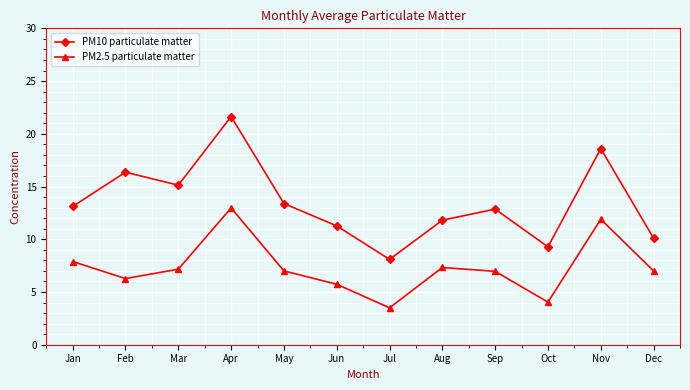

Does the chart display data point markers on the line(s)?

Yes